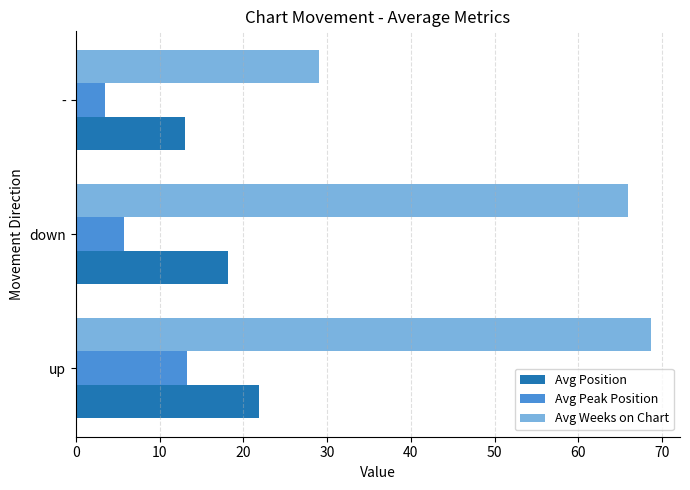

Is the value of Avg Peak Position at down greater than the value of Avg Weeks on Chart at up?

No